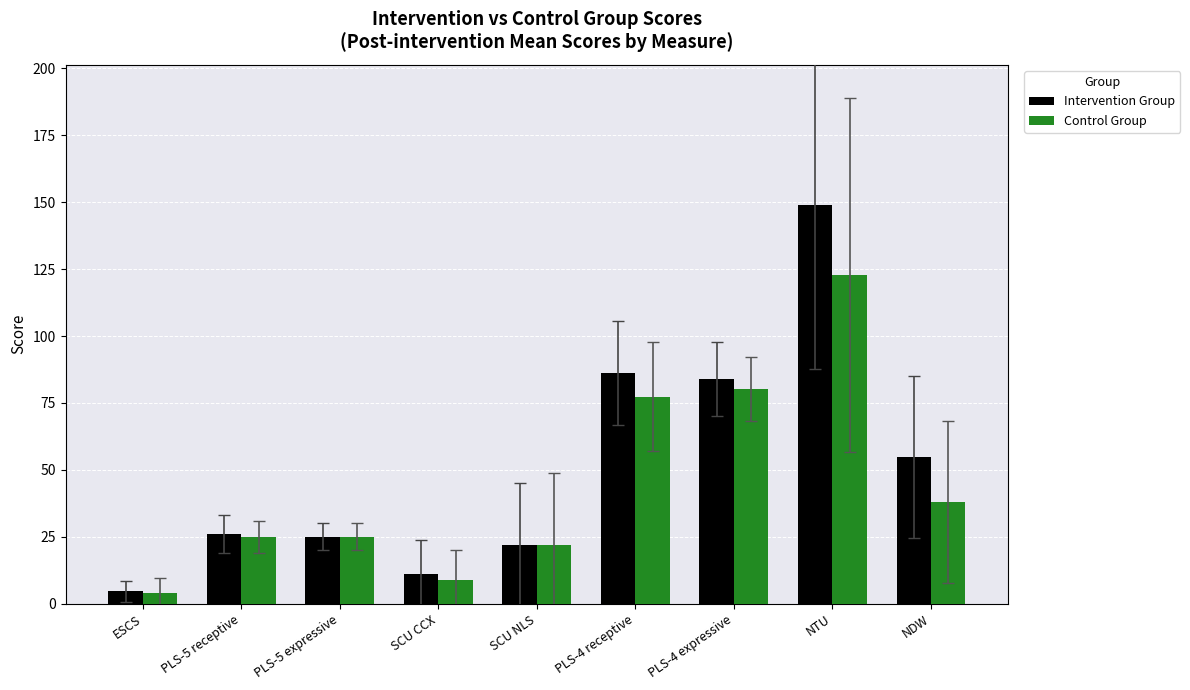

Does the chart contain stacked bars?

No